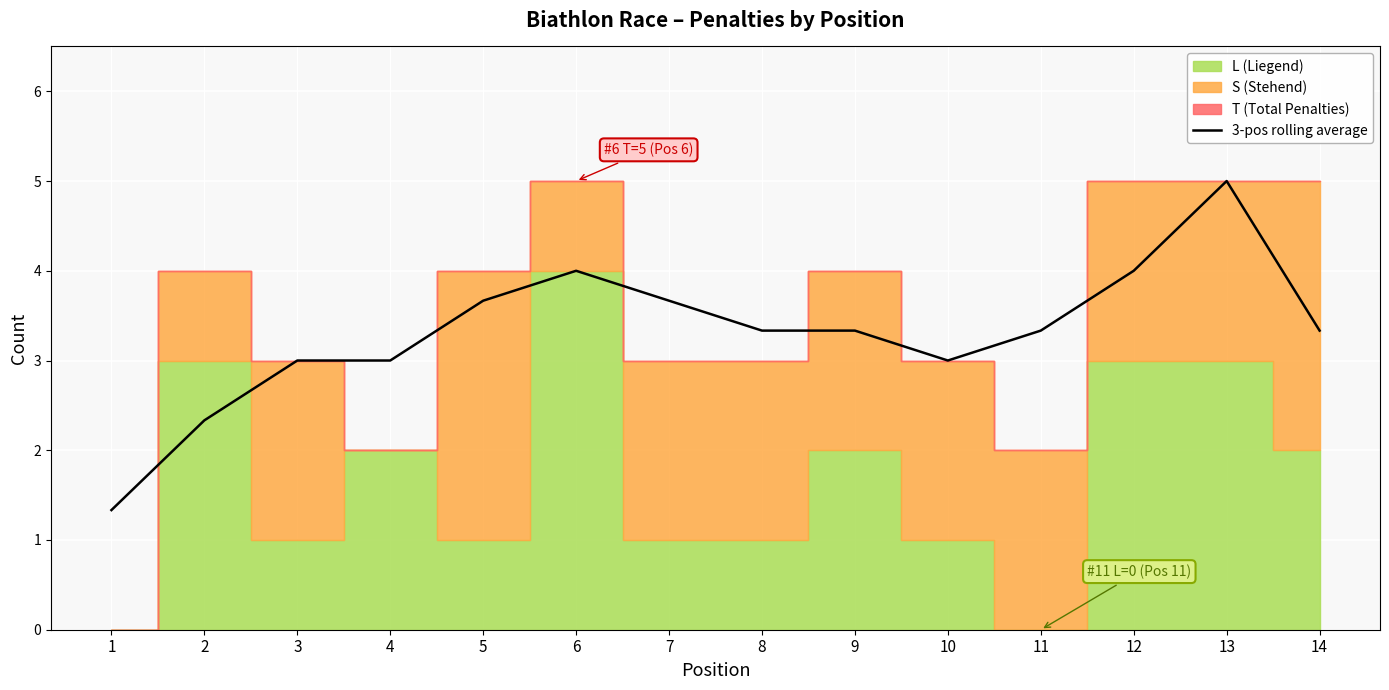

Reading right to left, extract all data points from this chart.

14=3.3	13=5.0	12=4.0	11=3.3	10=3.0	9=3.3	8=3.3	7=3.7	6=4.0	5=3.7	4=3.0	3=3.0	2=2.3	1=1.3